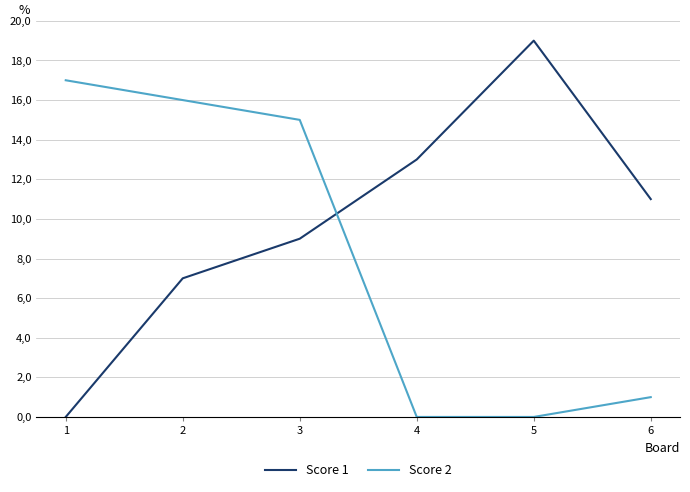

Does the chart have visible grid lines?

Yes